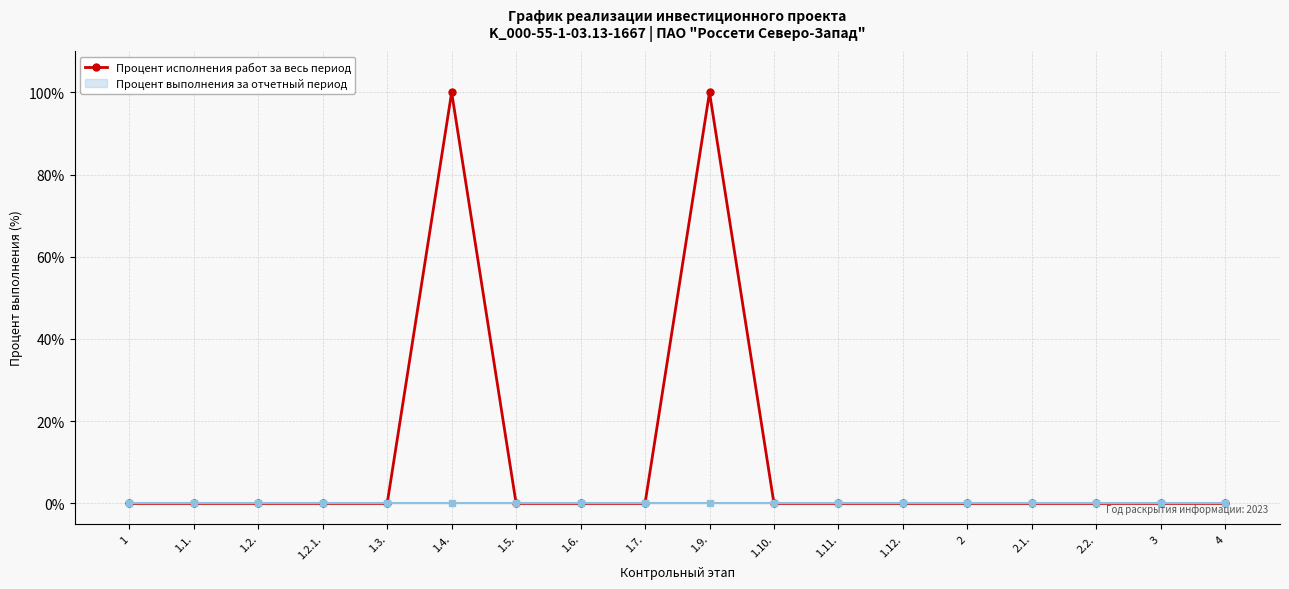

Is it true that the value at 1.12. is 0?

True